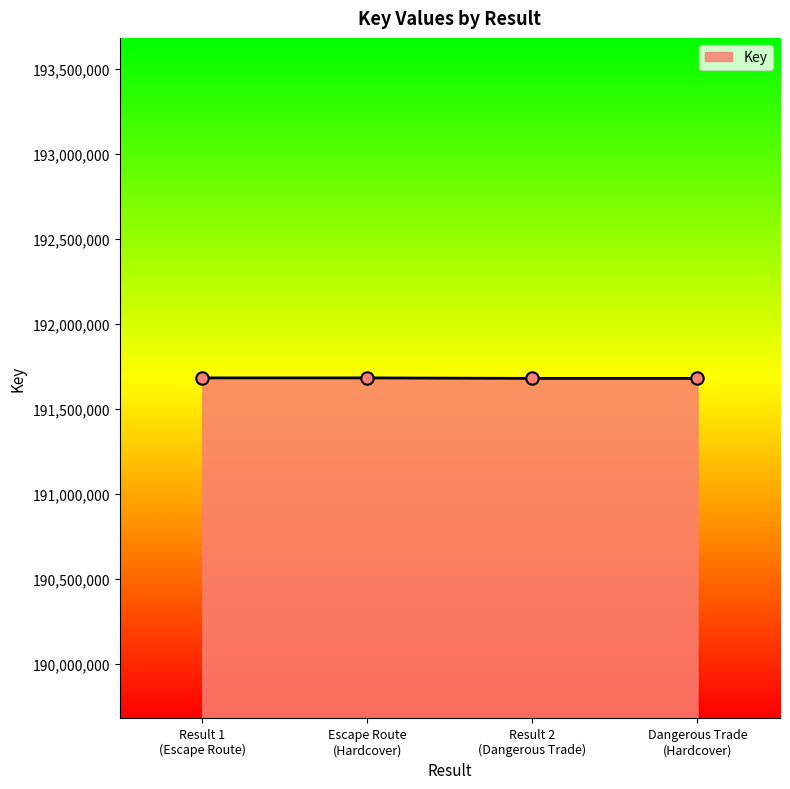

What is the greatest value displayed?

191683091